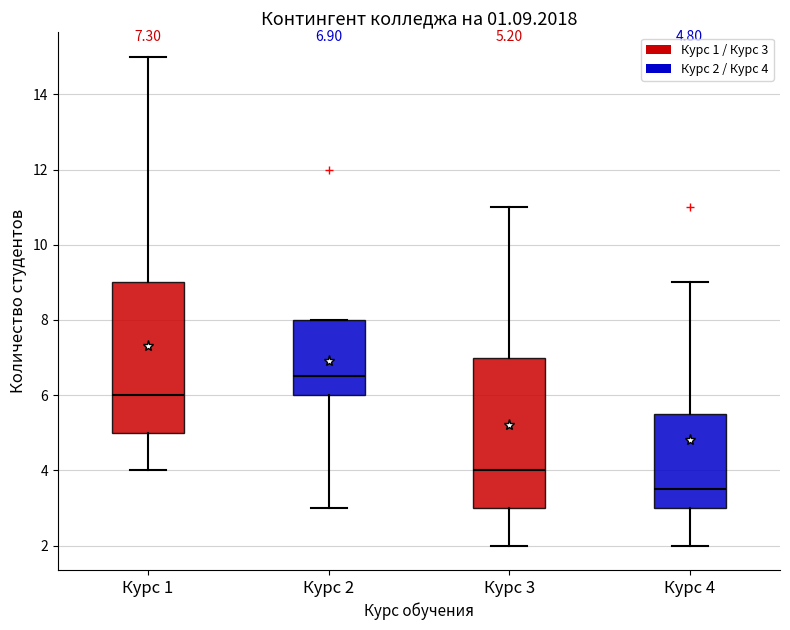

Which box's median line is the highest?

Курс 2